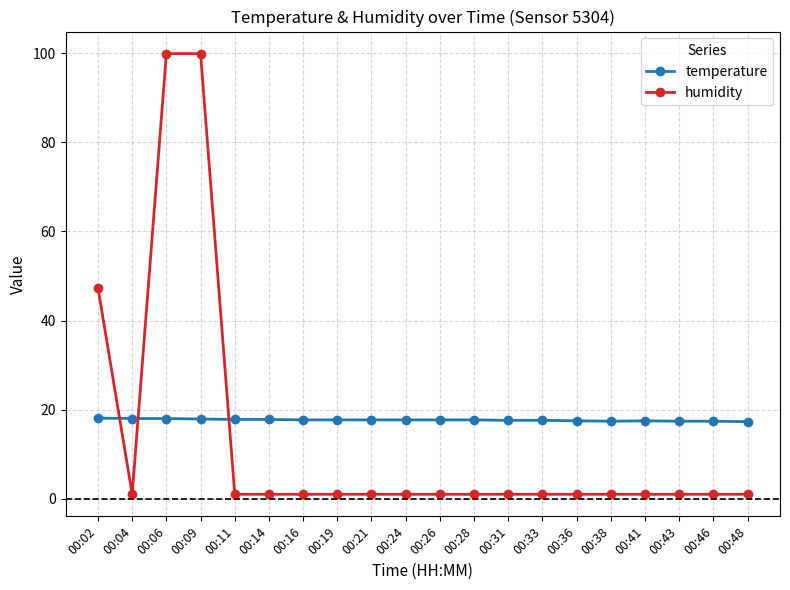

How many intersections are there between temperature and humidity?

3